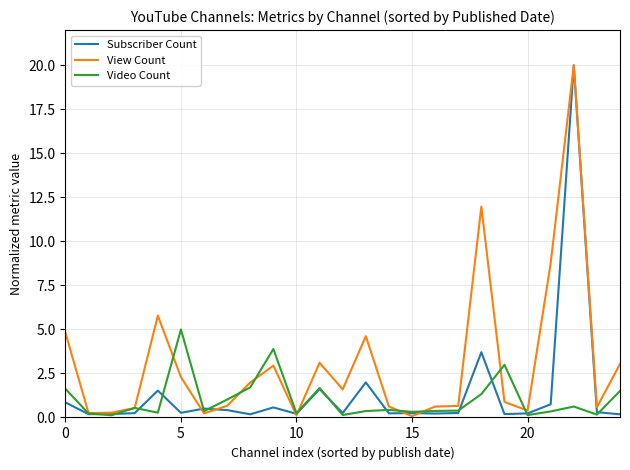

Which series has the largest total across all categories?

View Count